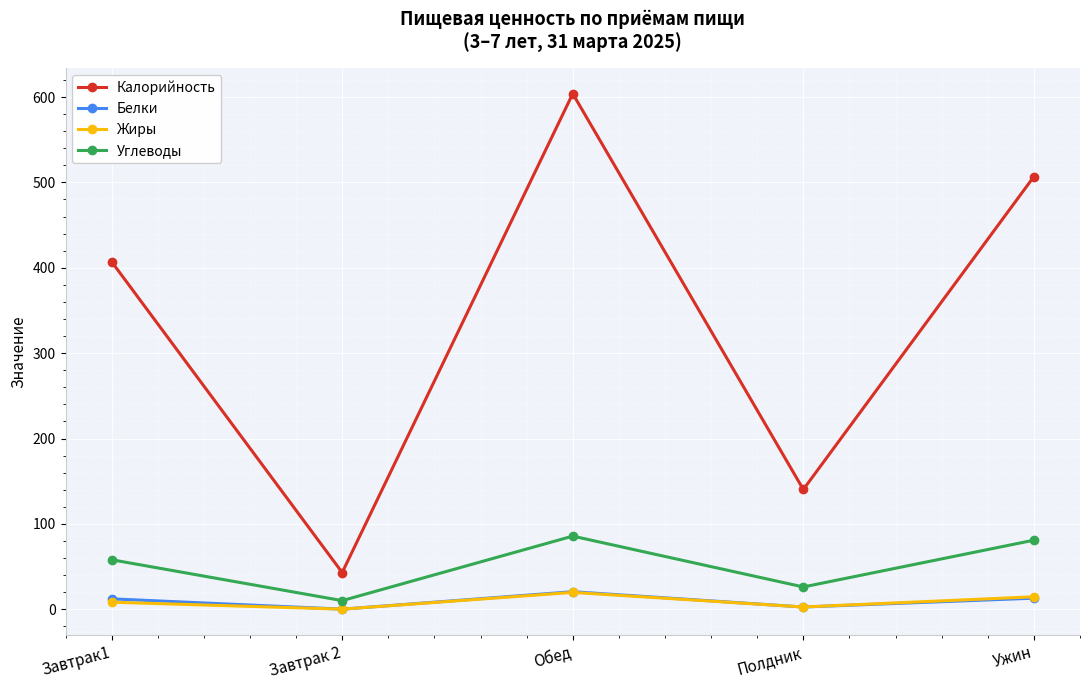

At which category is the sum across all series the highest?

Обед